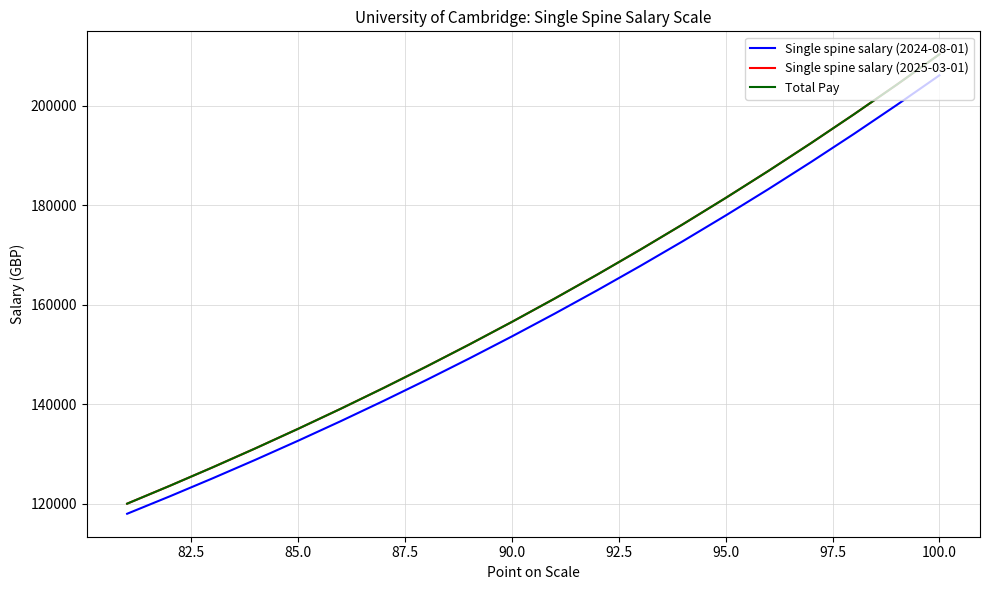

At how many categories does at least one series exceed 164711?

9